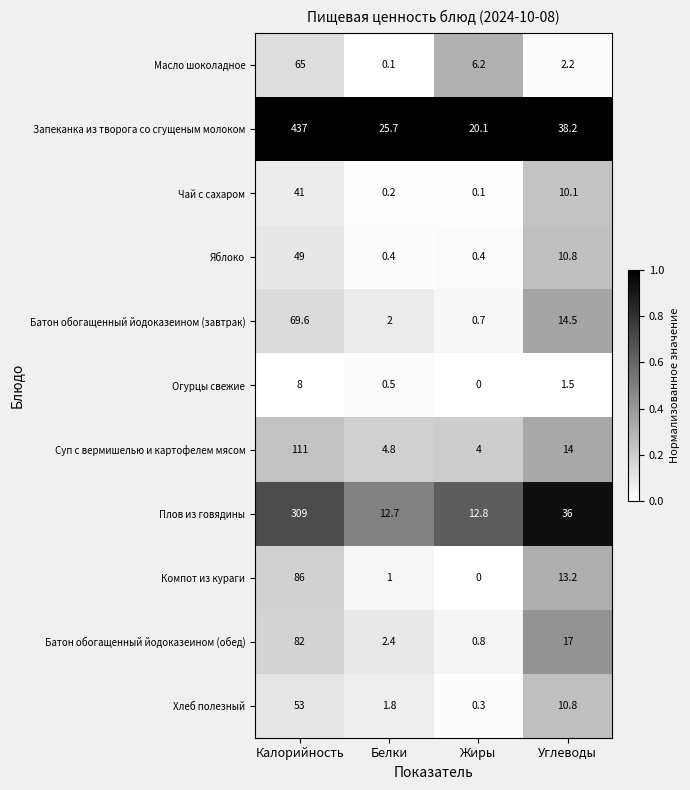

What is the maximum value shown in the chart?

437.0